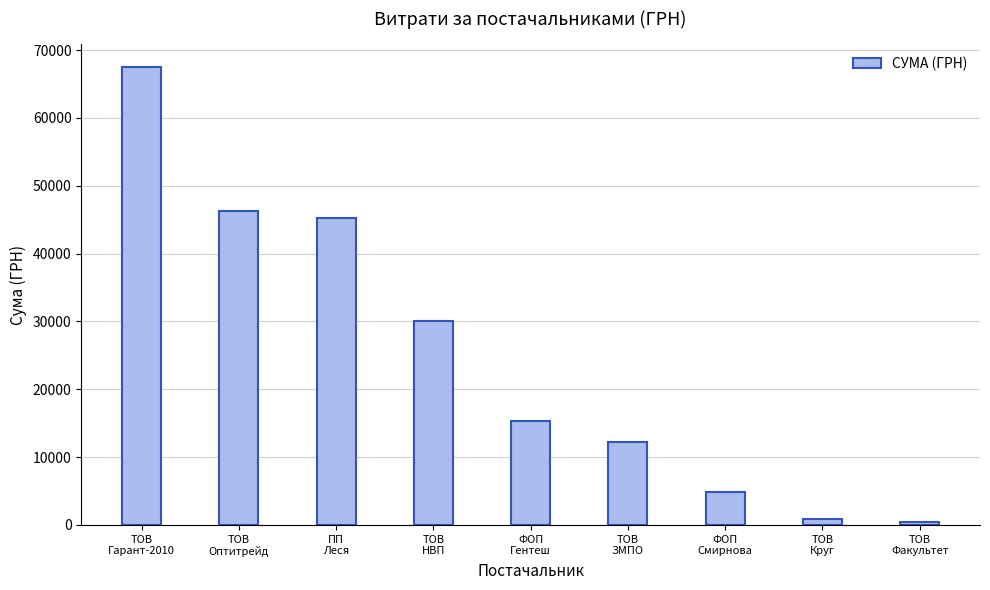

What is the smallest value displayed?

365.0